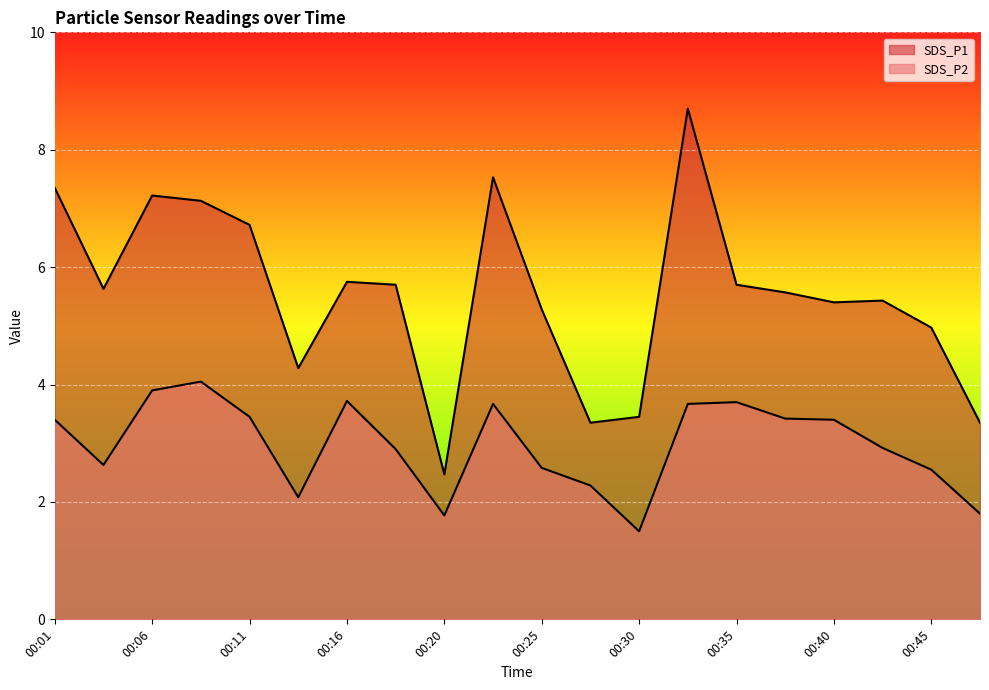

Reading left to right, list all the values displayed in this chart.

SDS_P1: 00:01=7.3	00:03=5.6	00:06=7.2	00:08=7.1	00:11=6.7	00:13=4.3	00:16=5.8	00:18=5.7	00:20=2.5	00:23=7.5	00:25=5.3	00:28=3.4	00:30=3.5	00:33=8.7	00:35=5.7	00:37=5.6	00:40=5.4	00:42=5.4	00:45=5.0	00:47=3.4
SDS_P2: 00:01=3.4	00:03=2.6	00:06=3.9	00:08=4.0	00:11=3.5	00:13=2.1	00:16=3.7	00:18=2.9	00:20=1.8	00:23=3.7	00:25=2.6	00:28=2.3	00:30=1.5	00:33=3.7	00:35=3.7	00:37=3.4	00:40=3.4	00:42=2.9	00:45=2.5	00:47=1.8